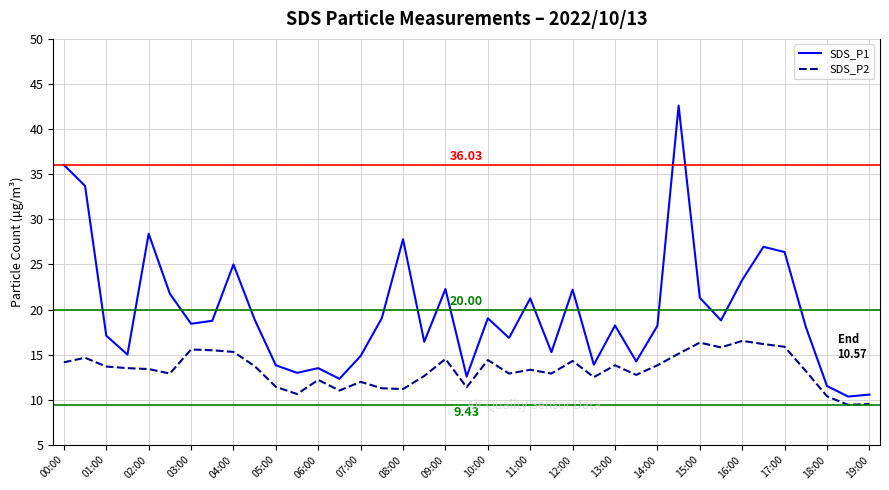

True or false: SDS_P1 and SDS_P2 cross at least once.

False